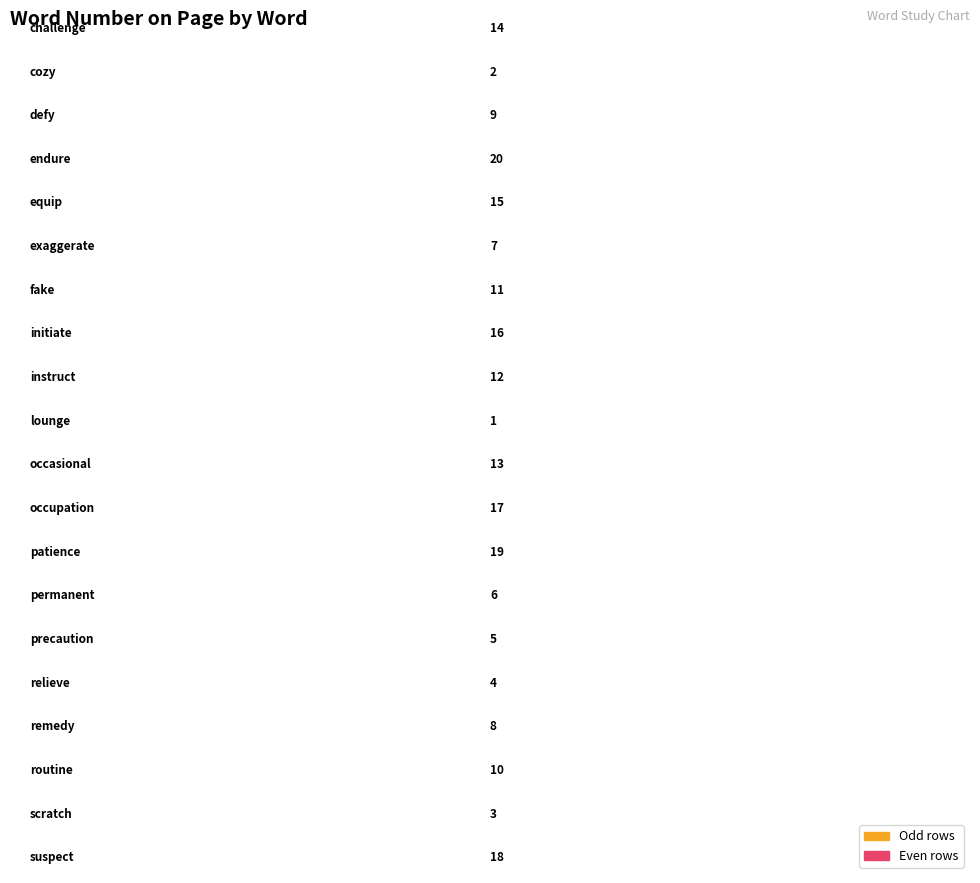

Rank the categories by value from lowest to highest.

lounge, cozy, scratch, relieve, precaution, permanent, exaggerate, remedy, defy, routine, fake, instruct, occasional, challenge, equip, initiate, occupation, suspect, patience, endure